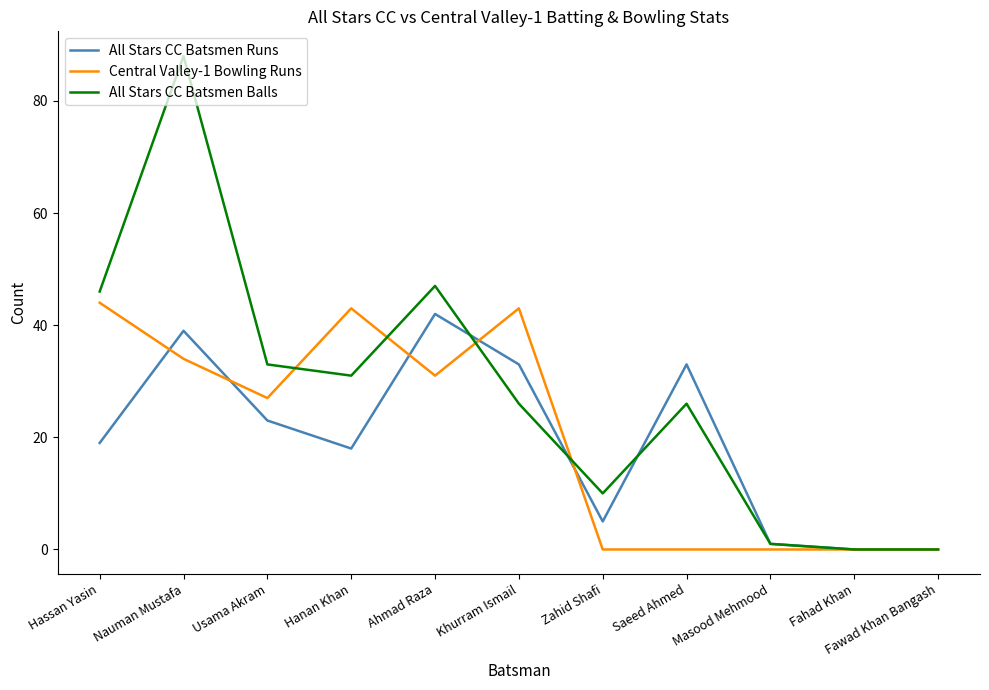

At which category does All Stars CC Batsmen Runs reach its first local valley?

Hanan Khan